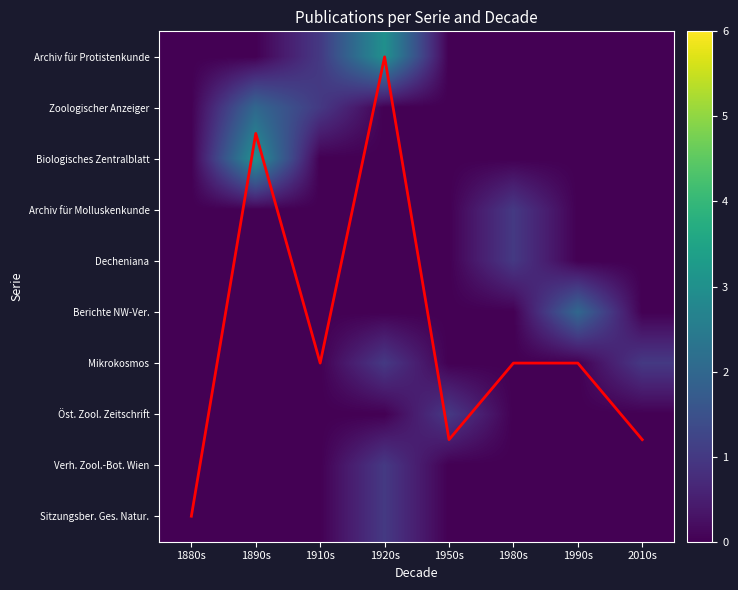

At which label does Sitzungsber. Ges. Natur. reach its minimum?

1880s